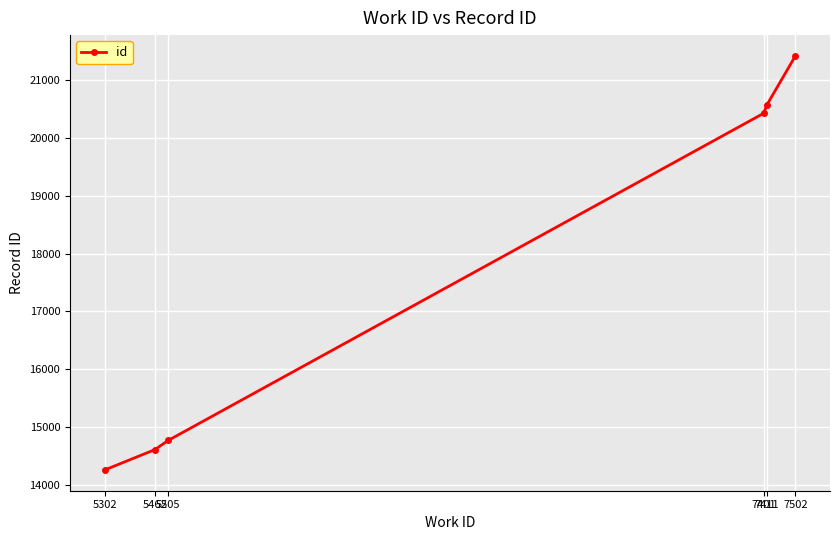

True or false: the data shows 8455 at 5302.

False